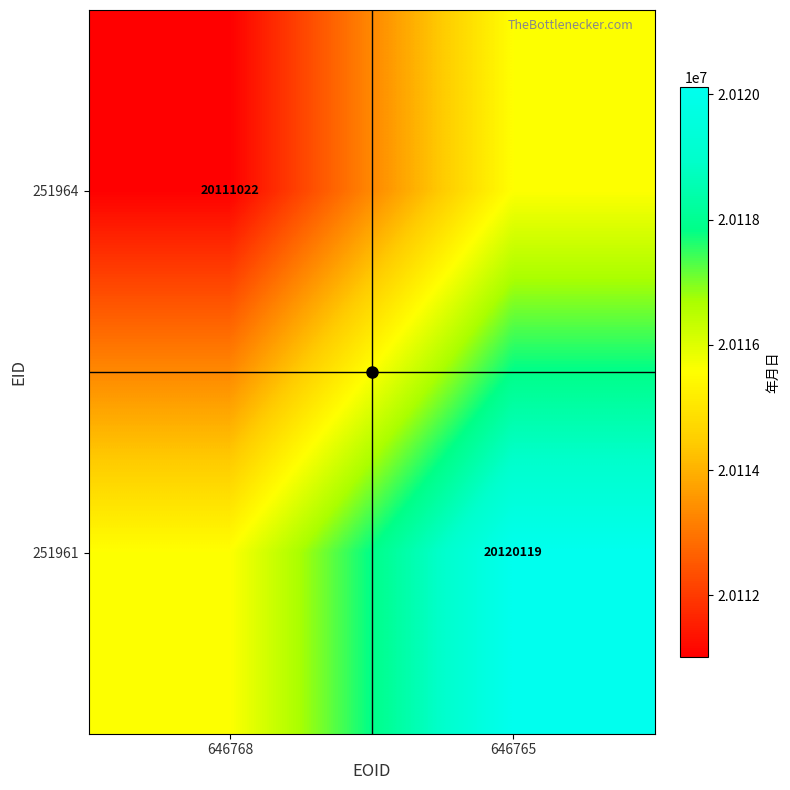

What is the average value of the 251961 series?

20117844.8